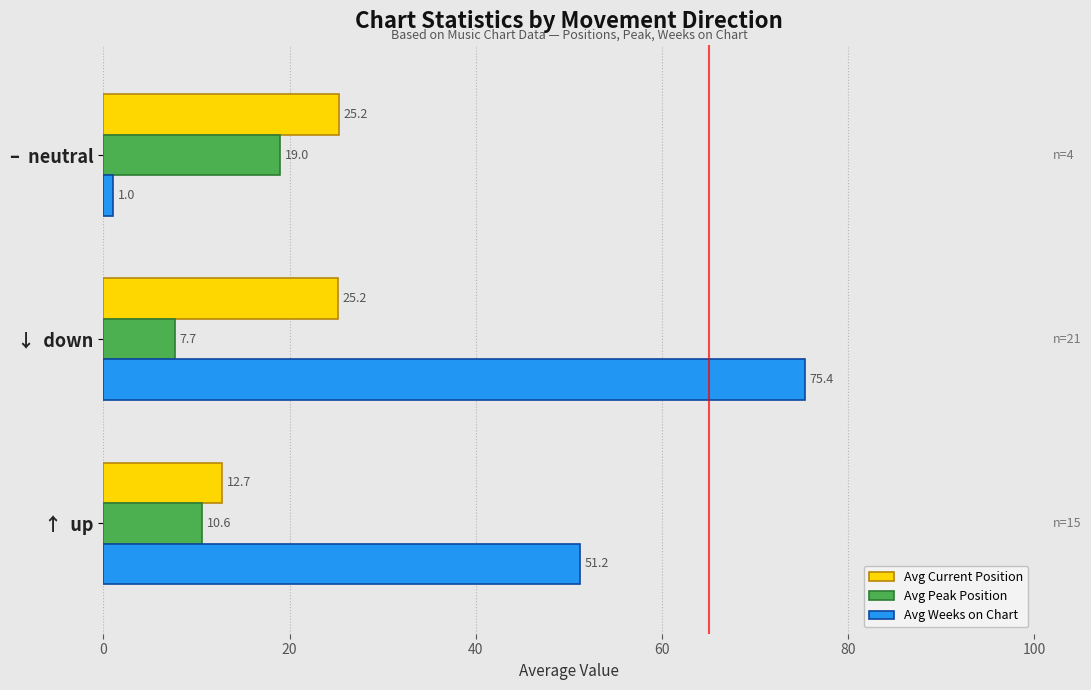

Where is Avg Current Position nearest to the value 18?

↑  up